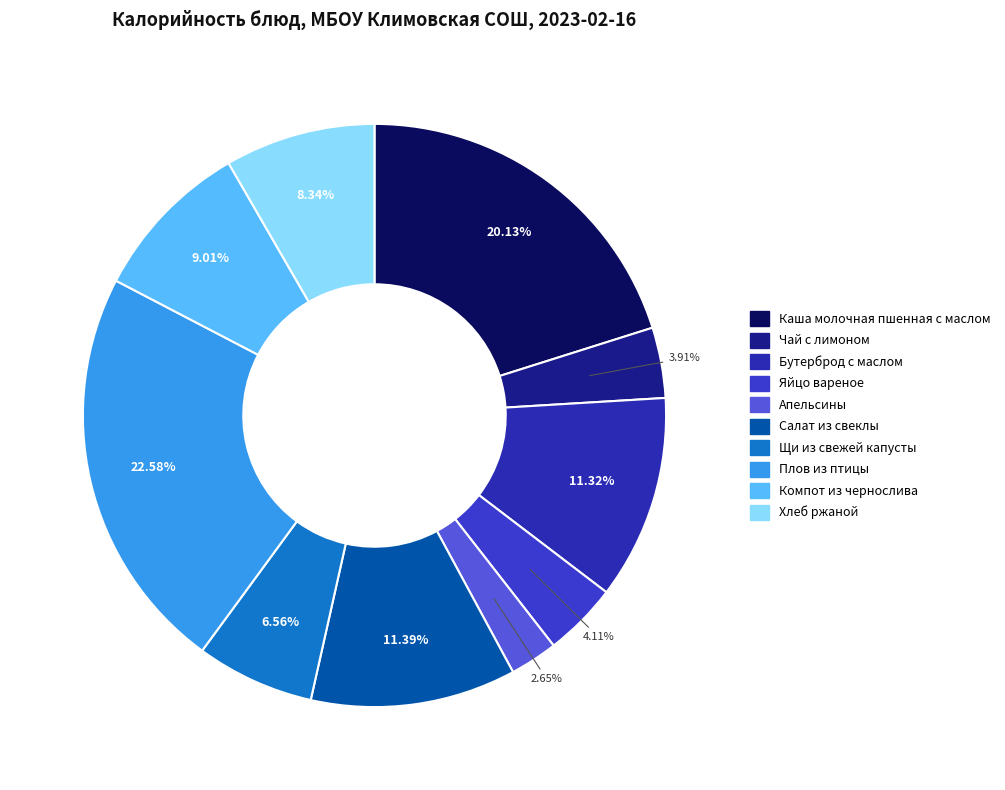

Is there any slice that represents more than half of the pie?

No